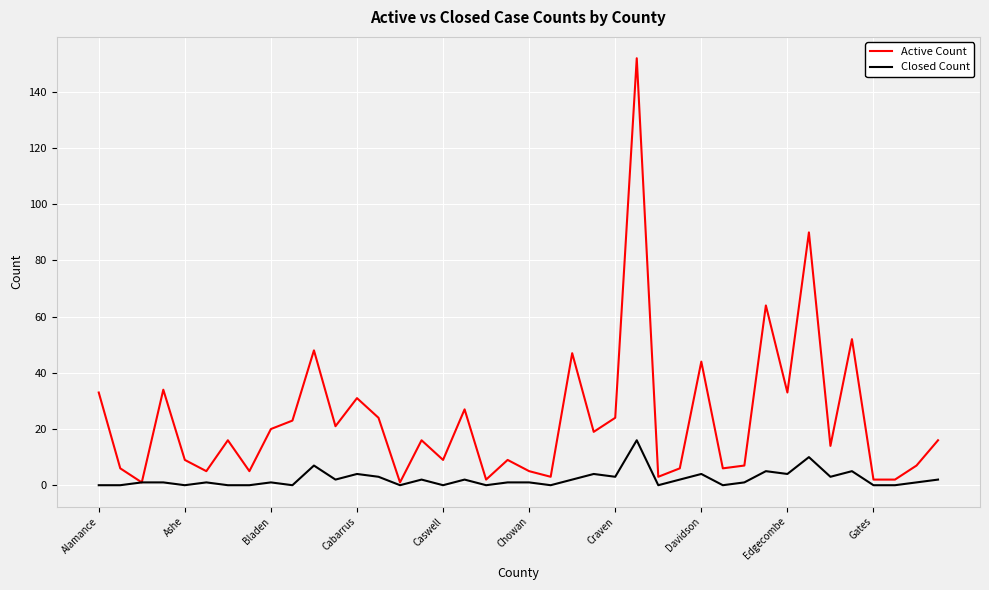

Is this an area chart (filled region under the line)?

No